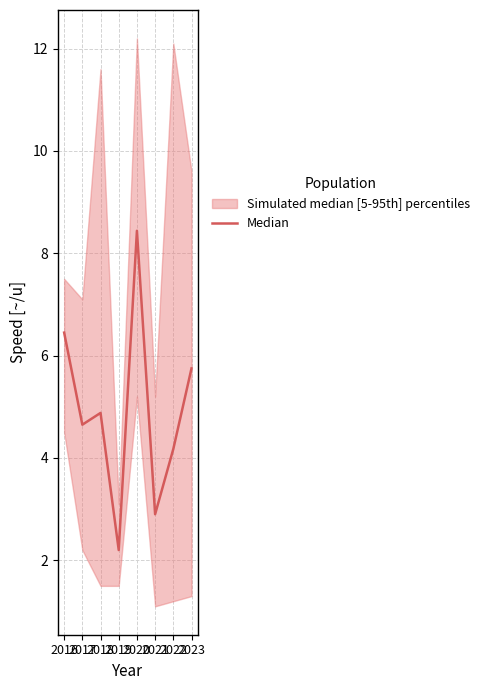

Rank the categories by value from highest to lowest.

2020, 2016, 2023, 2018, 2017, 2022, 2021, 2019